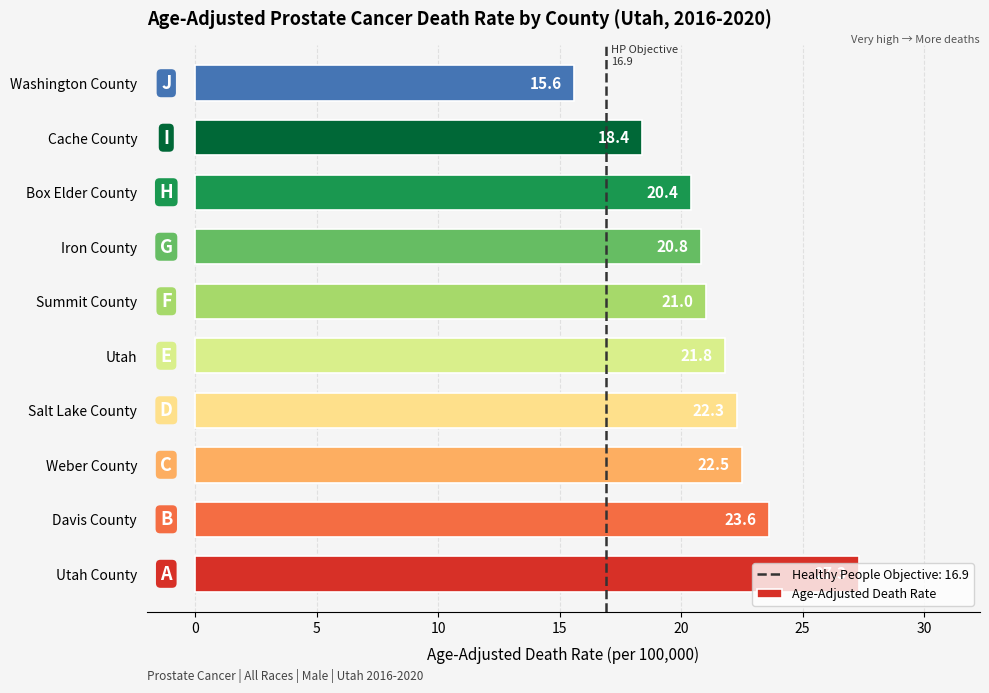

What is the change in value from Davis County to Box Elder County?

-3.2